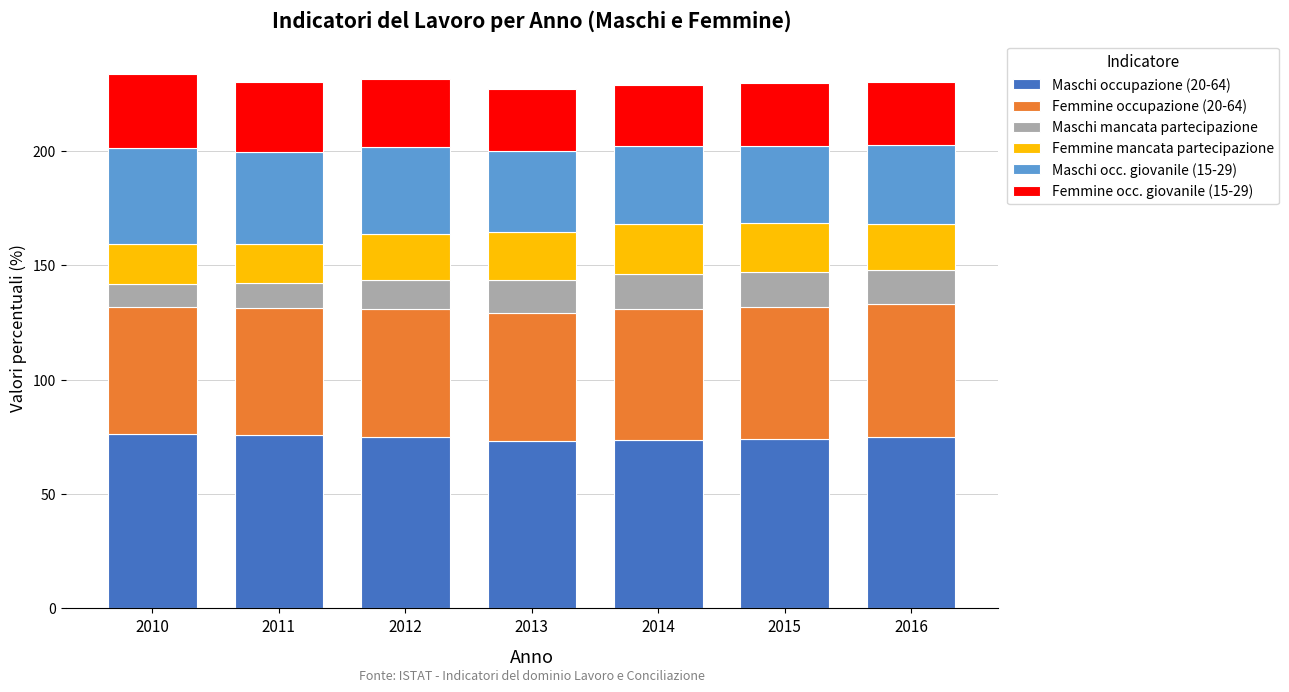

What is the lowest value of the Maschi occupazione (20-64) series?

73.3